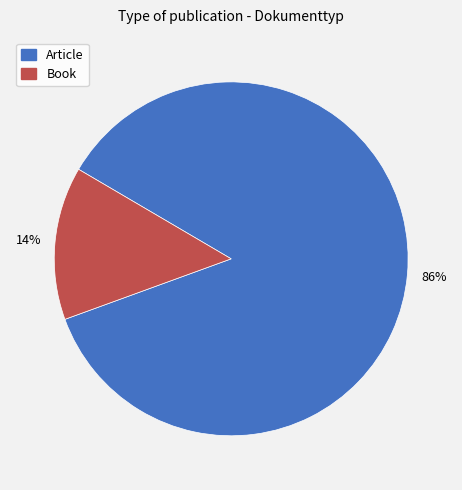

Which category has the smallest portion of the pie?

Book